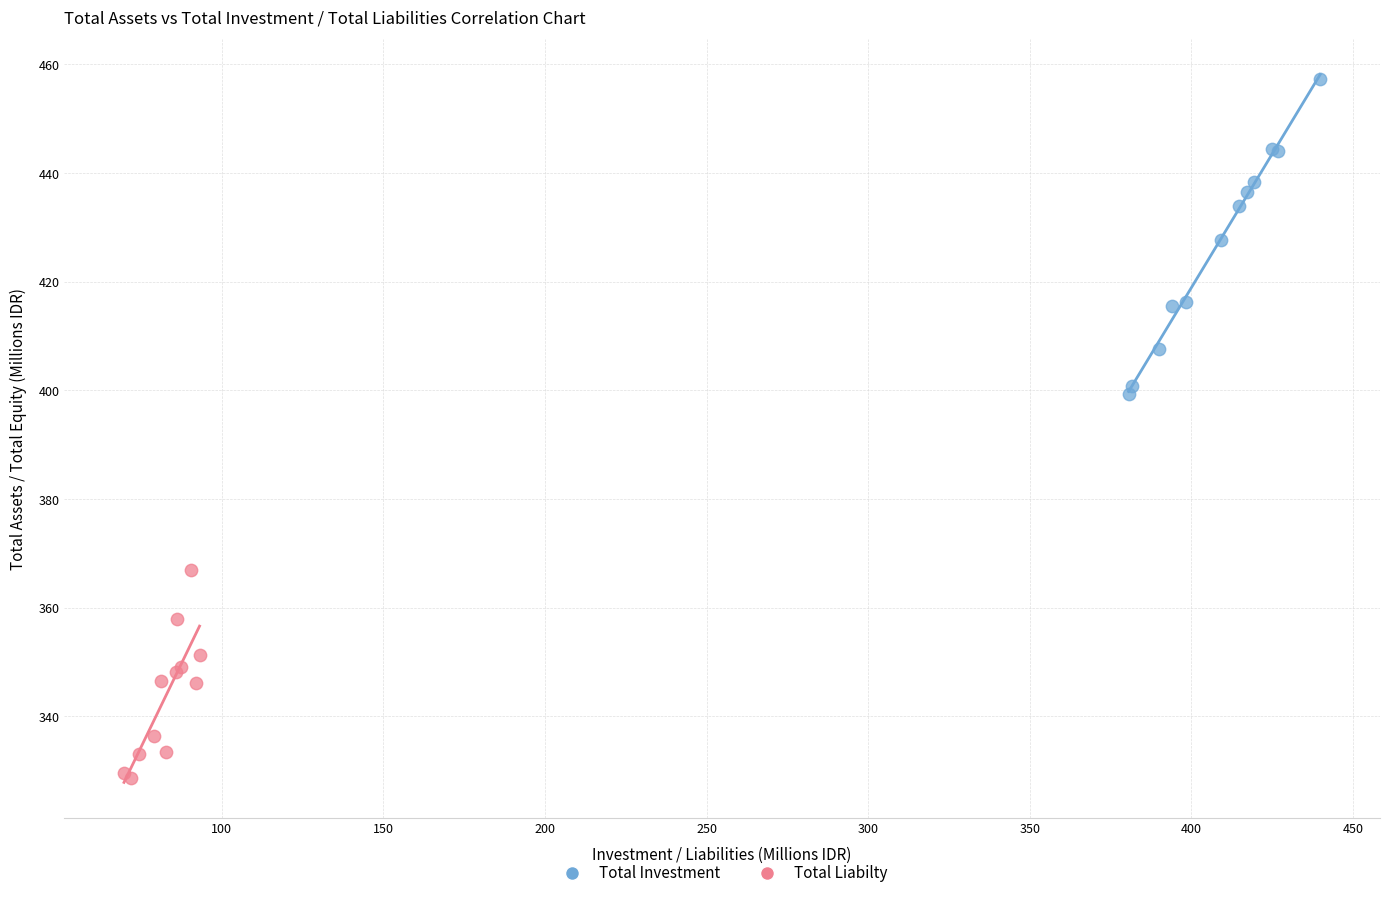

Which series contains the highest Y value?

Total Investment